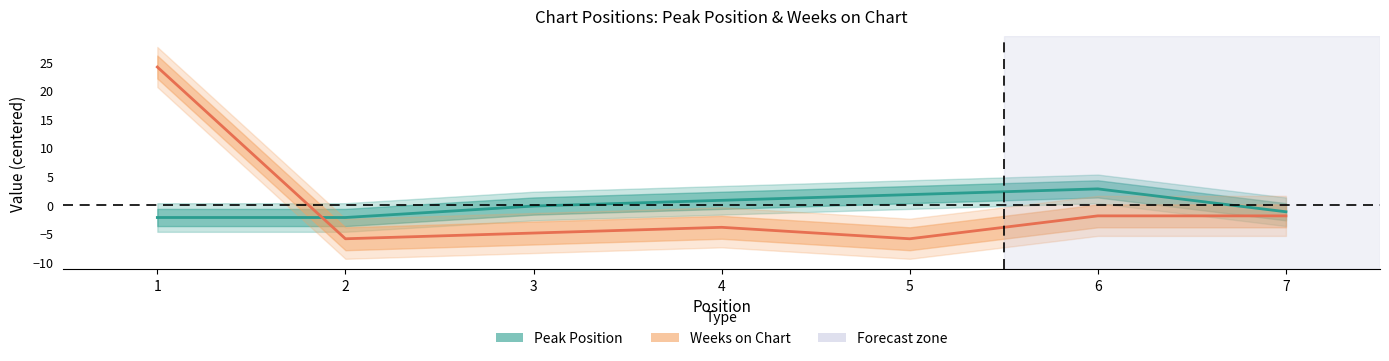

True or false: Peak Position has a value of -2.1 at 2.

True